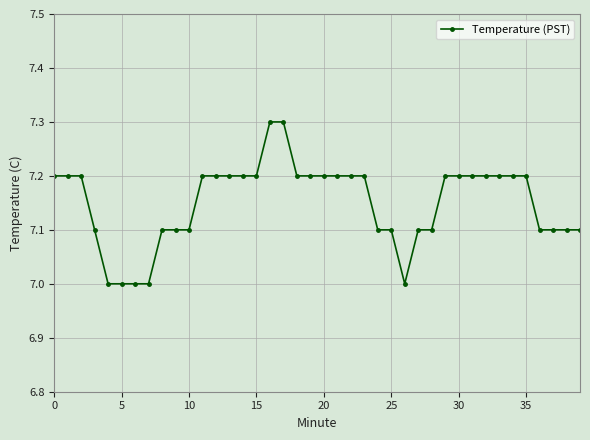

What is the difference between the maximum and minimum values?

0.3